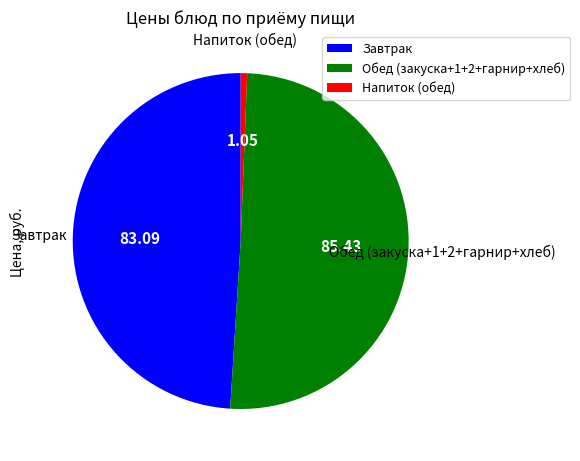

Does any single category account for the majority?

Yes